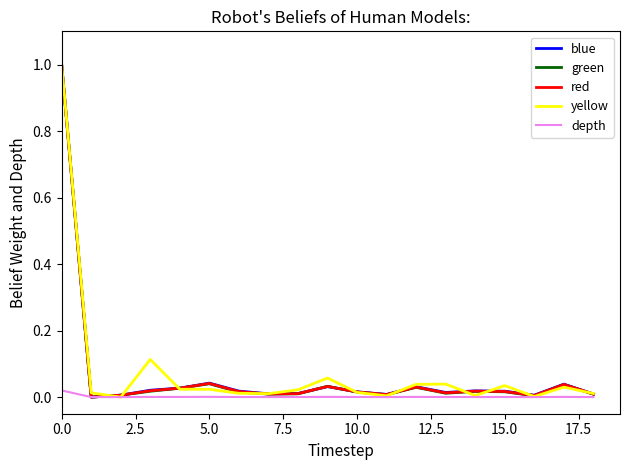

What is the maximum value shown in the chart?

1.0